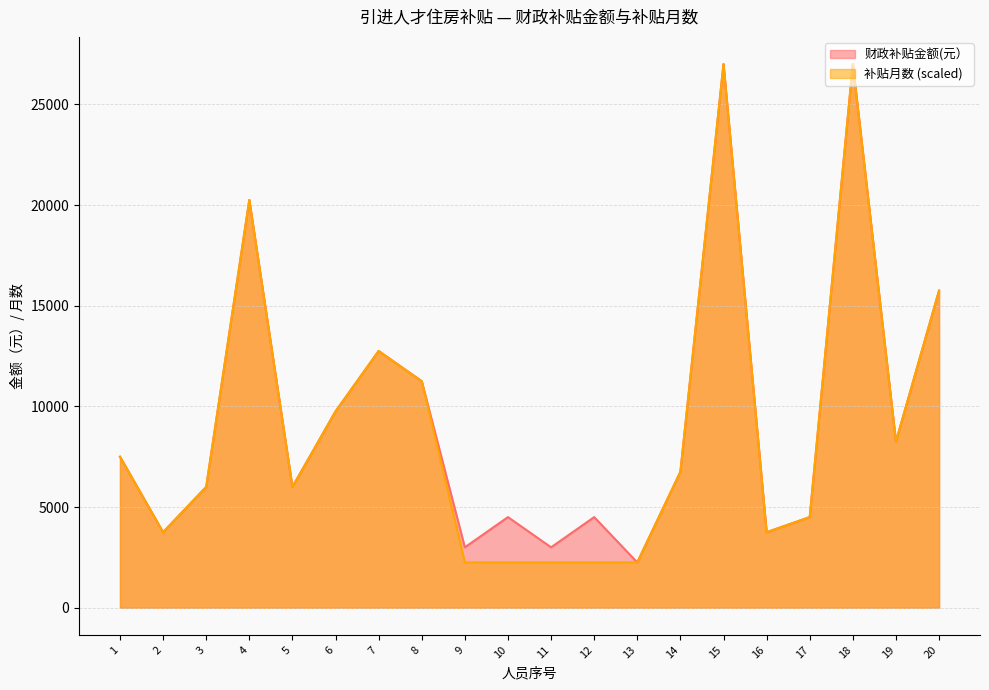

Where is the first local minimum for 补贴月数?

2